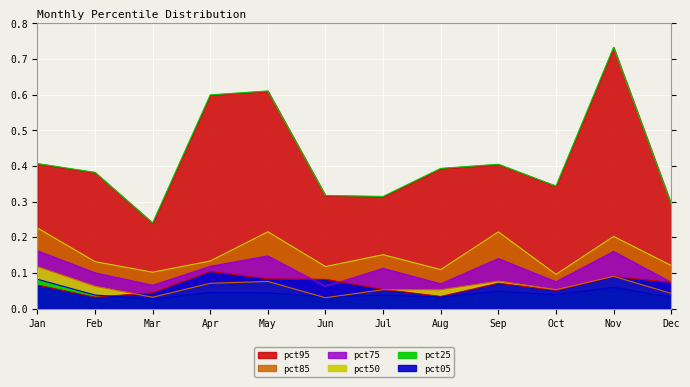

The value of pct85 at Jun is 0.1. True or false?

True